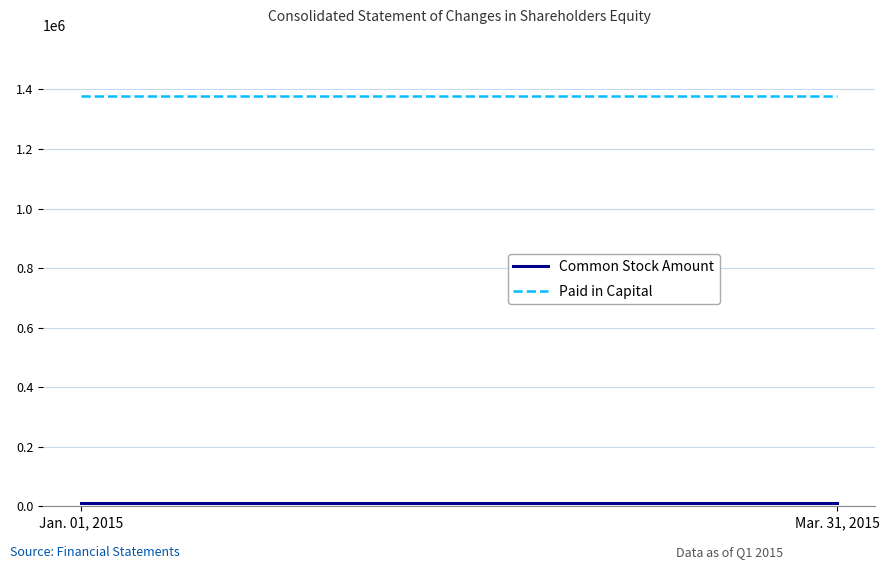

At which category does the chart reach its peak across all series?

Jan. 01, 2015